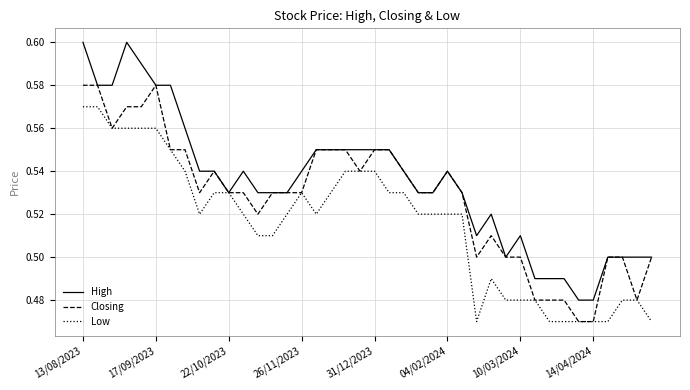

Rank the series by their average value, from lowest to highest.

Low, Closing, High